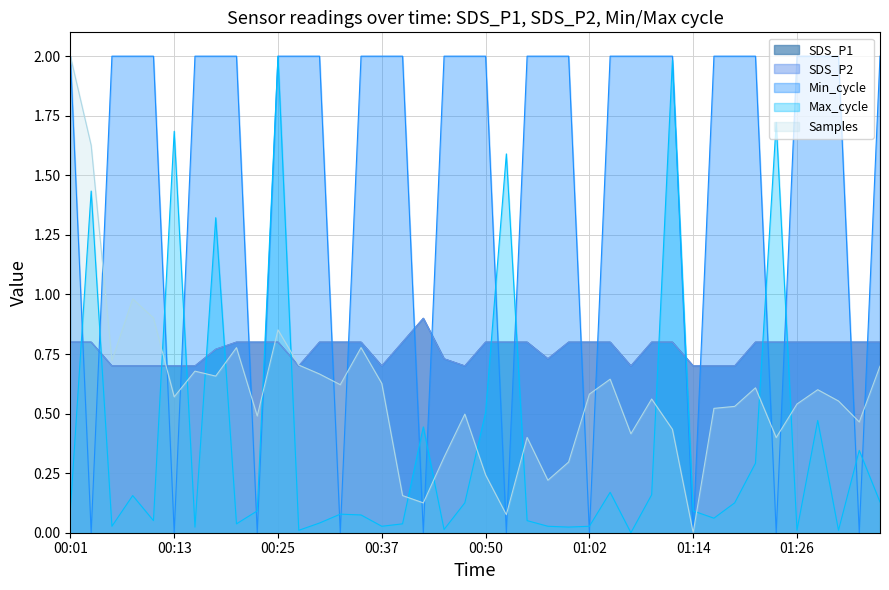

True or false: SDS_P2 has more than 0 points higher than both neighbors.

True